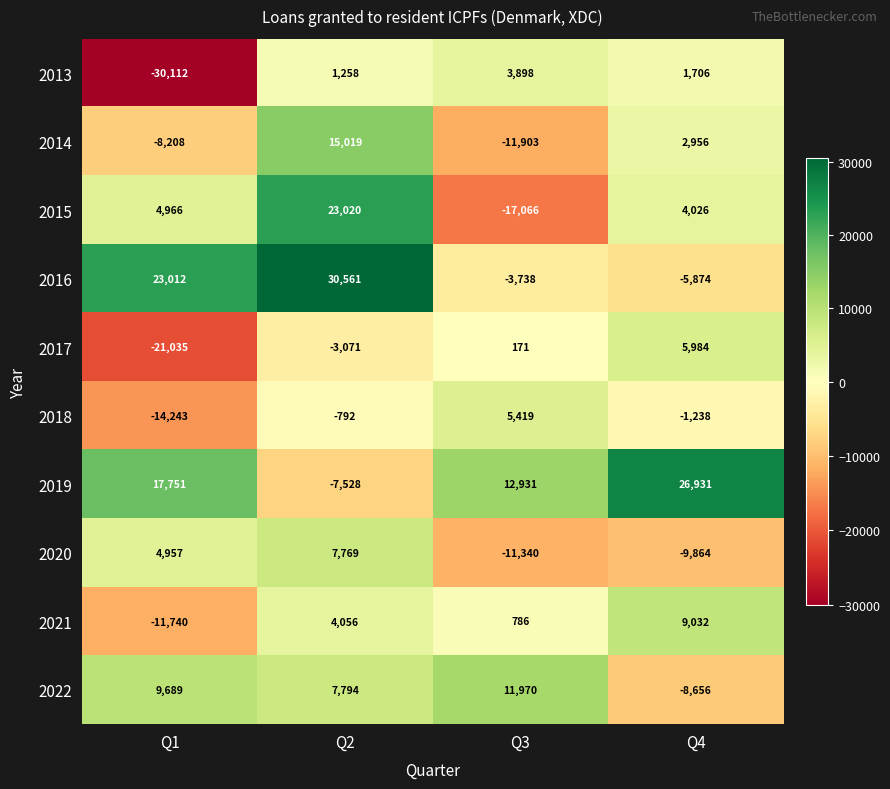

Rank the series at Q2 from highest to lowest value.

2016, 2015, 2014, 2022, 2020, 2021, 2013, 2018, 2017, 2019